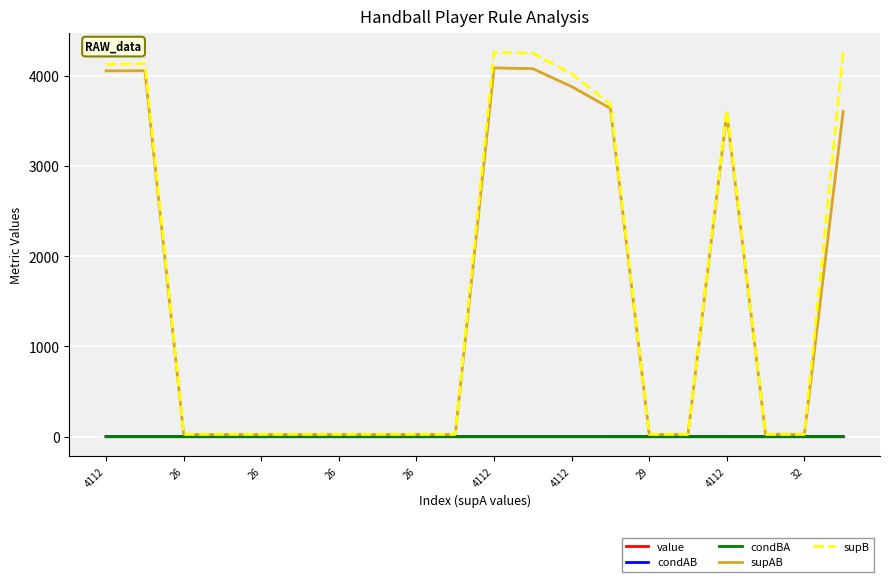

How many series are shown in this chart?

5